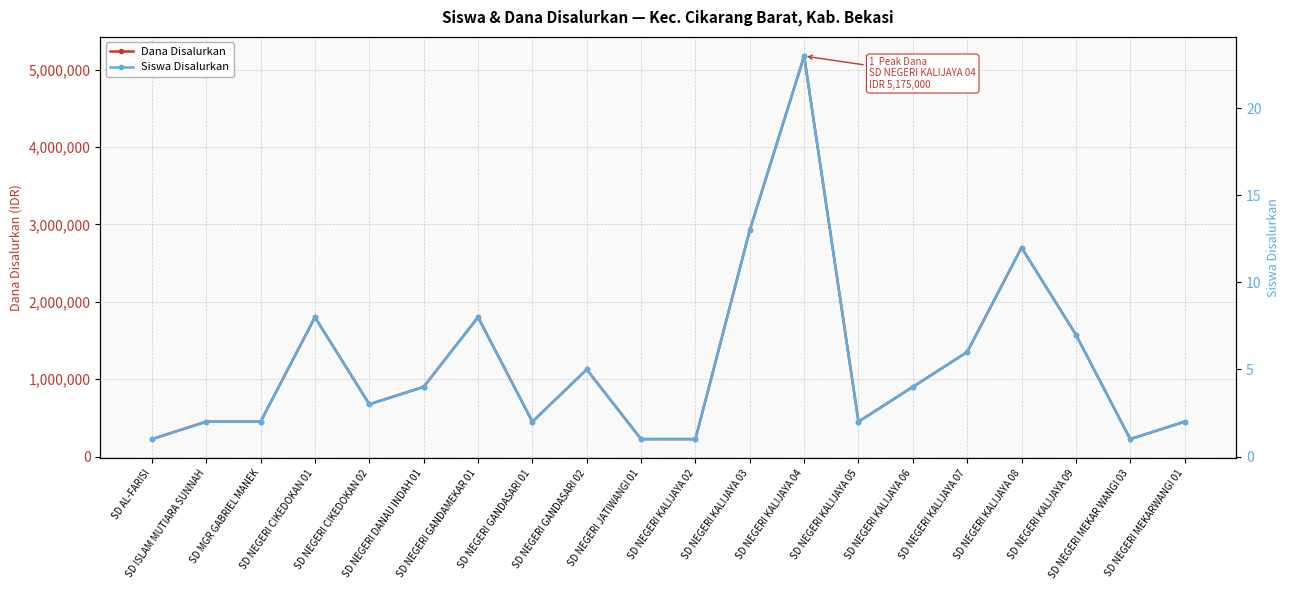

True or false: Siswa Disalurkan has more than 2 interior local peaks.

True